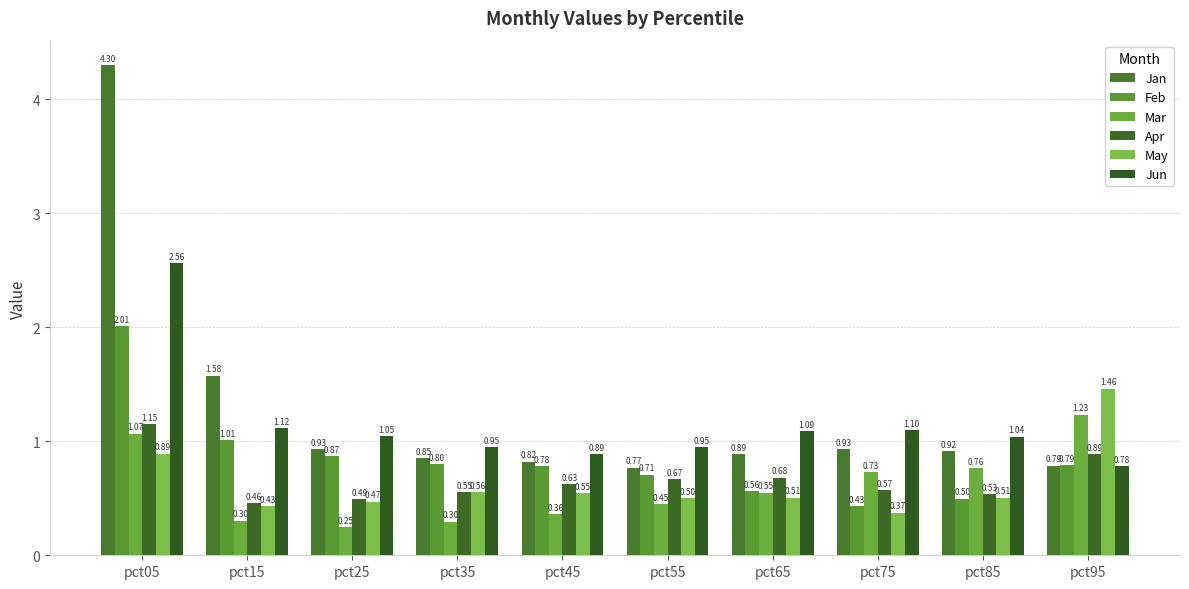

Is it true that Mar equals 1.4 at pct05?

False